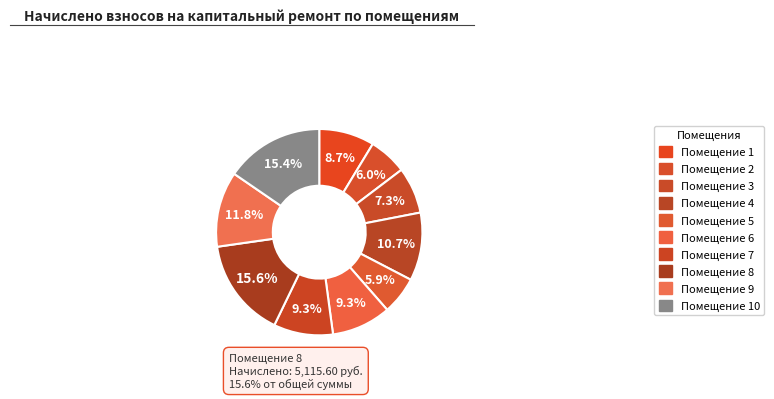

Count the number of slices in the pie.

10